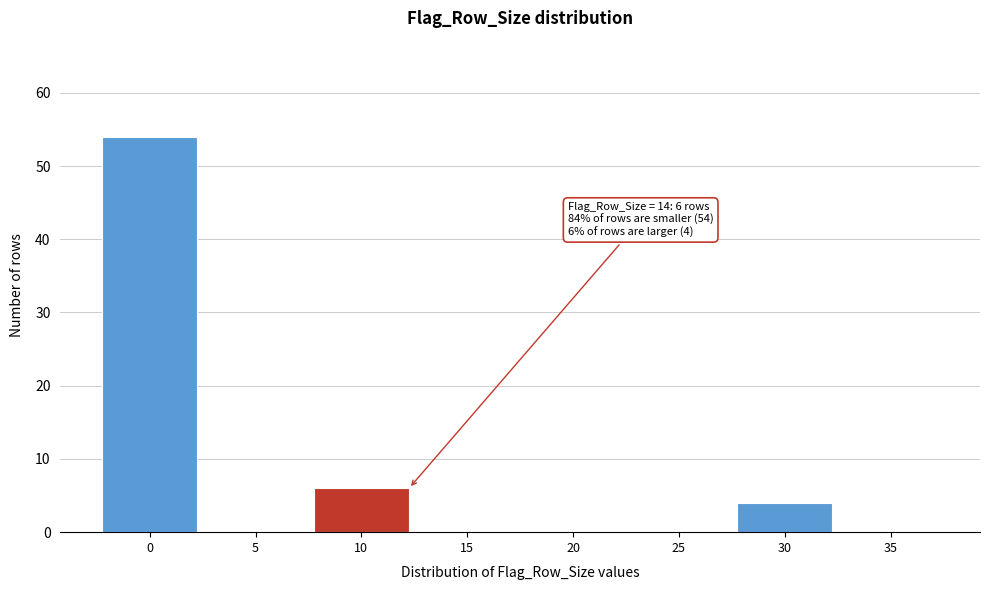

Reading left to right, what are all the values shown in this chart?

0=54	5=0	10=6	15=0	20=0	25=0	30=4	35=0